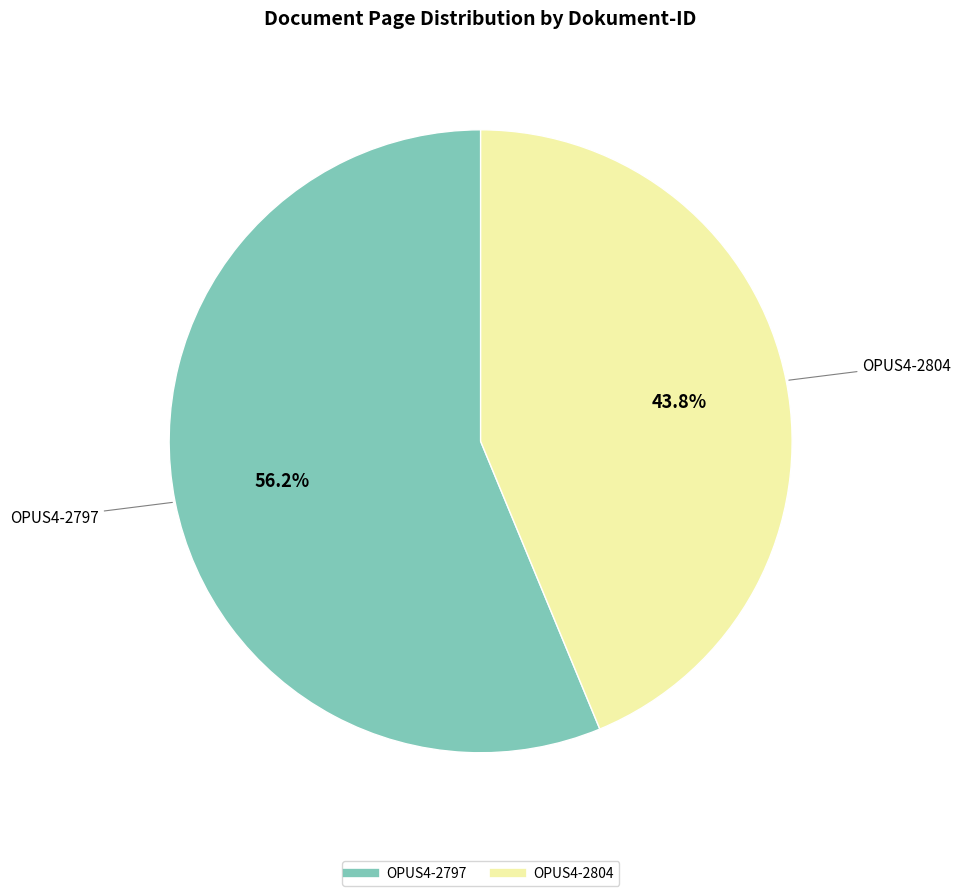

What percentage is the OPUS4-2804 slice, to the nearest percent?

44%